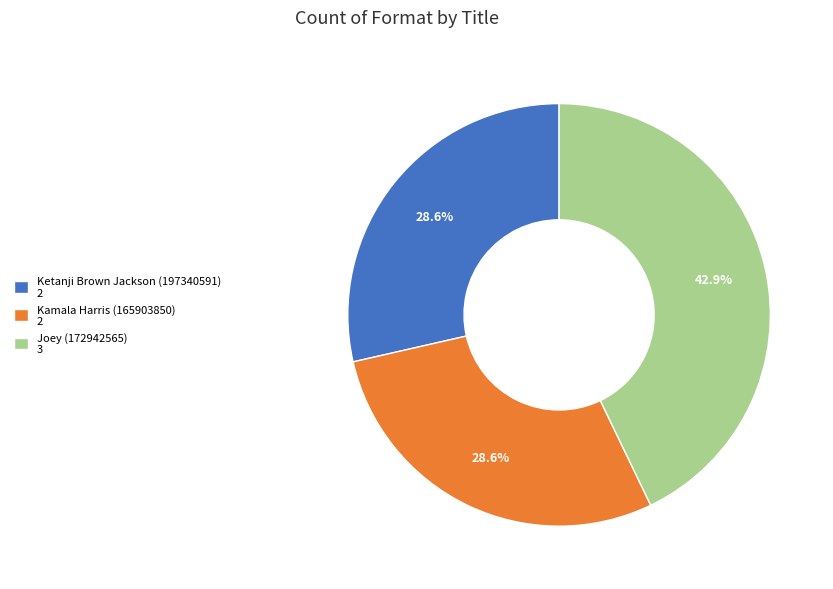

Is there any slice that represents more than half of the pie?

No